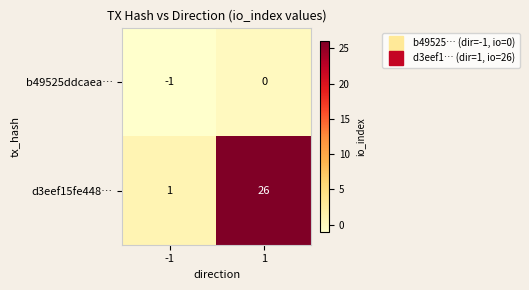

What is the difference between the highest and lowest values at 1?

26